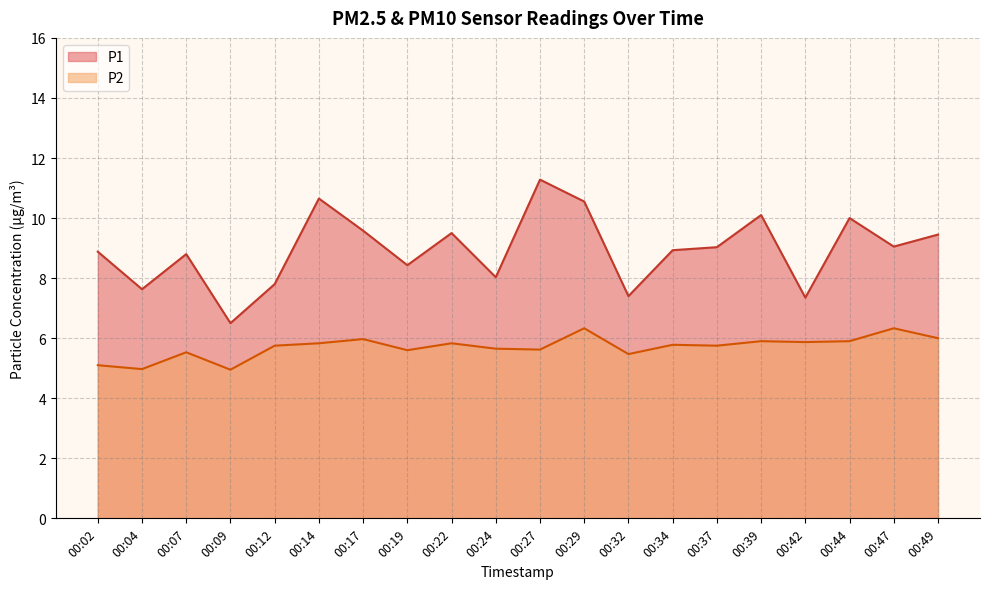

What is the average value of the P2 series?

5.7